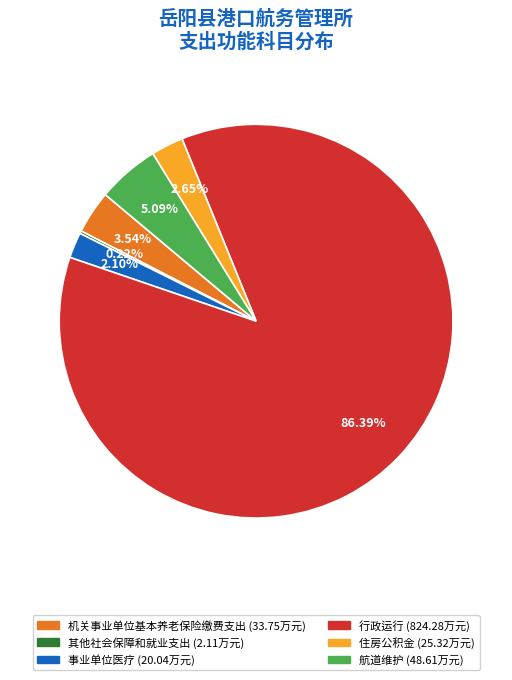

Does 行政运行 represent more than half of the total?

Yes